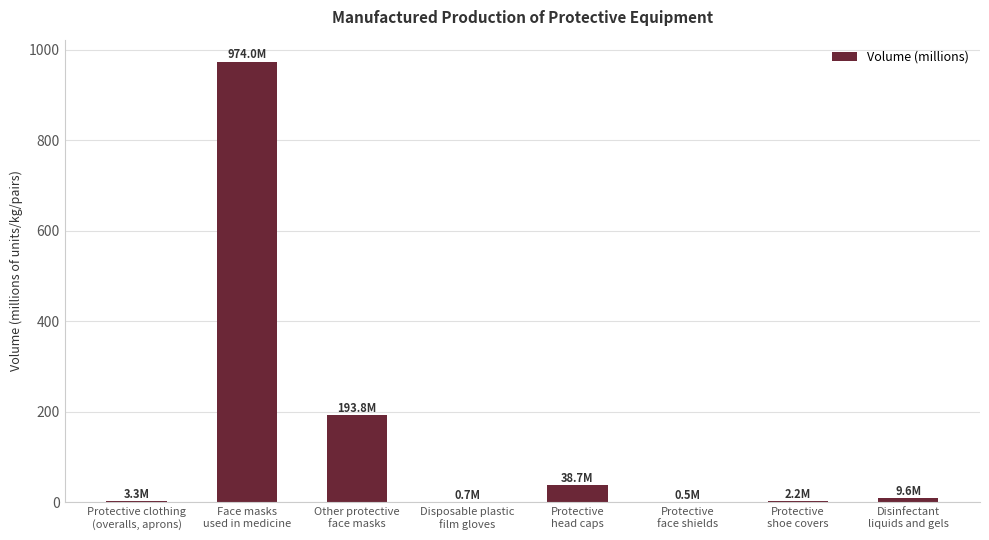

What is the sum of all values?

1222.7